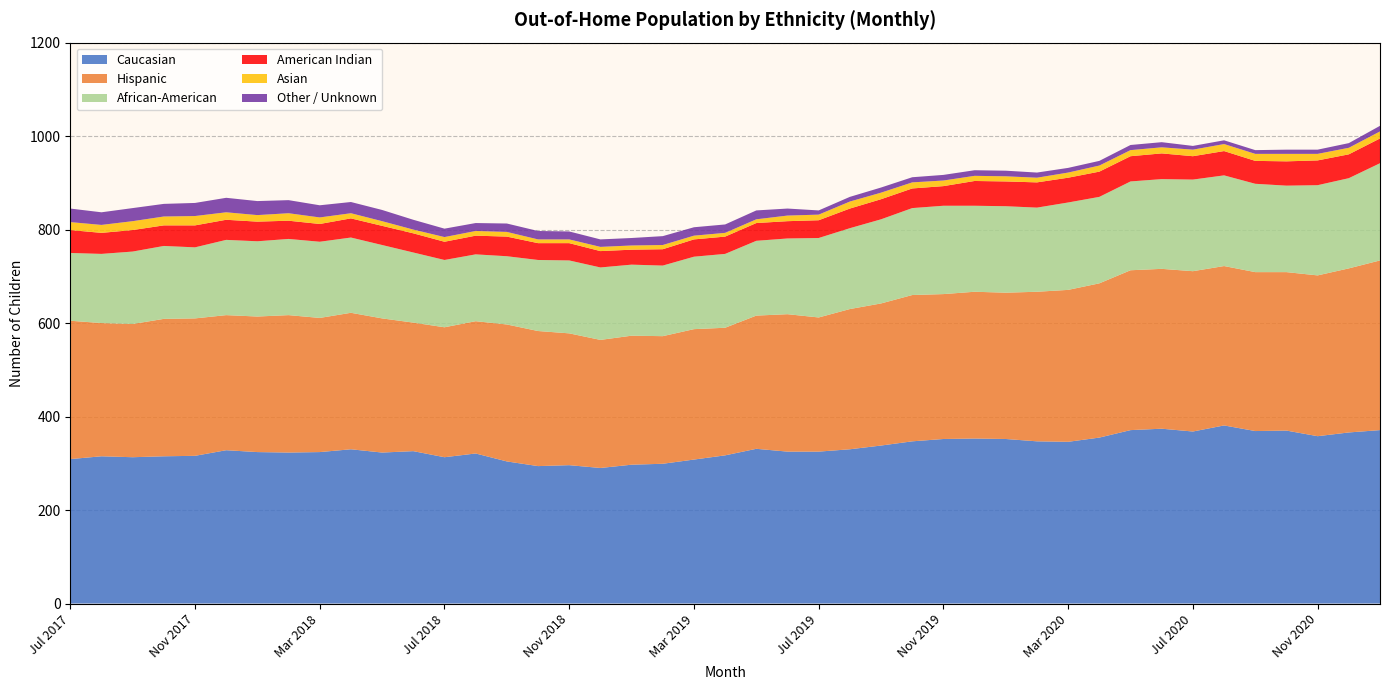

What is the lowest value of the Caucasian series?

290